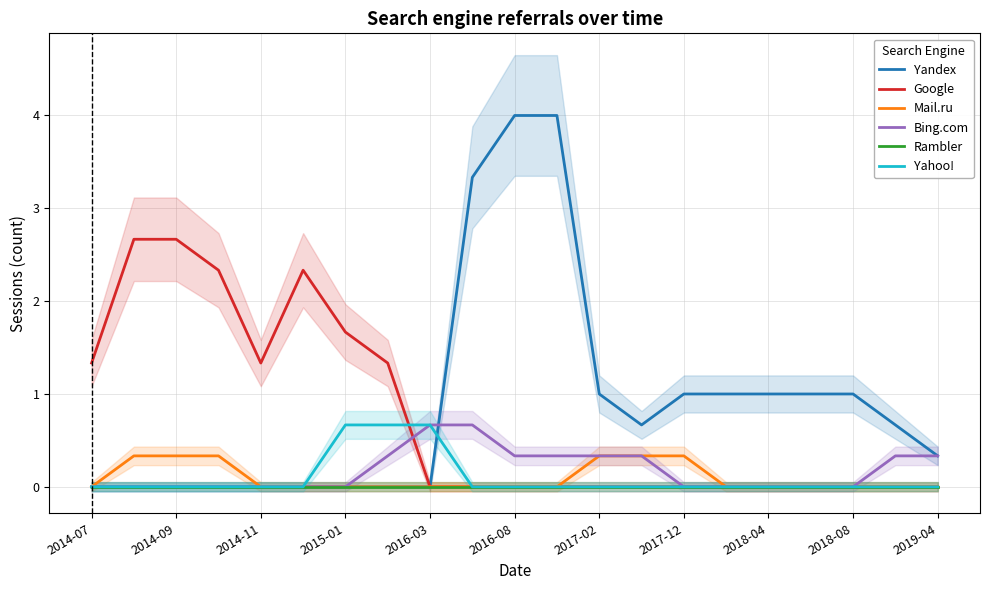

What is the maximum value for Mail.ru?

0.3